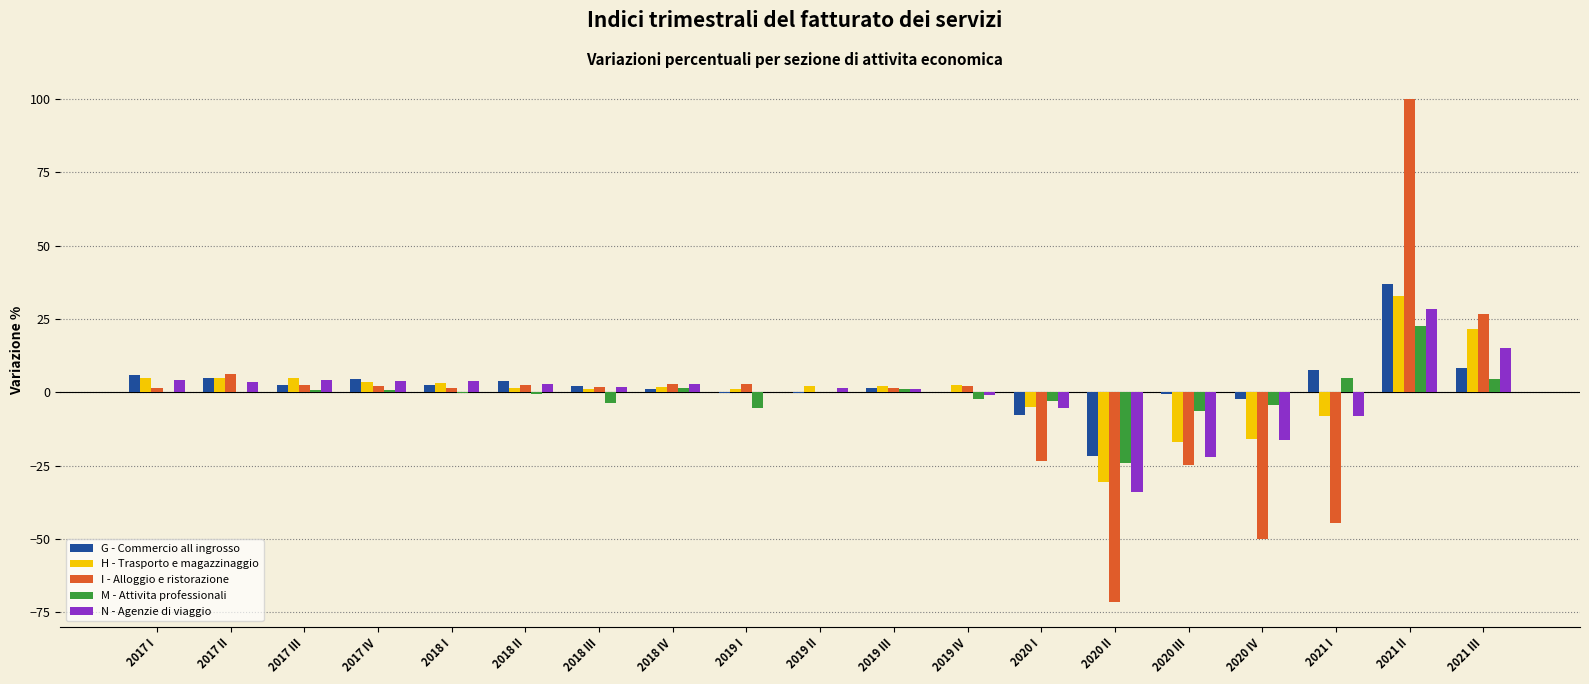

Which series changed the most between 2018 I and 2020 IV?

I - Alloggio e ristorazione